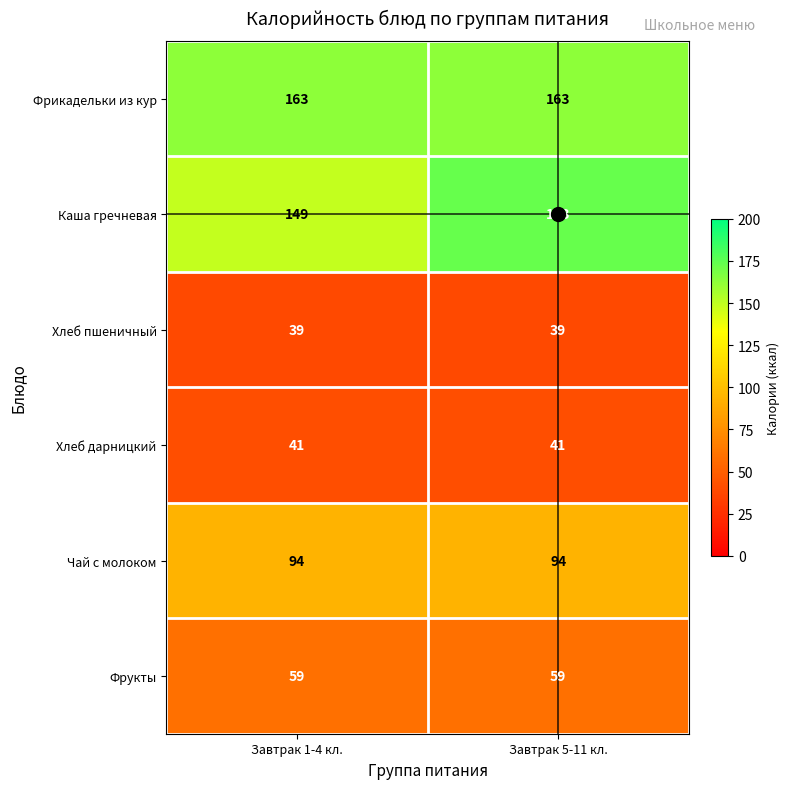

Rank the series by their maximum value, from lowest to highest.

Хлеб пшеничный, Хлеб дарницкий, Фрукты, Чай с молоком, Фрикадельки из кур, Каша гречневая